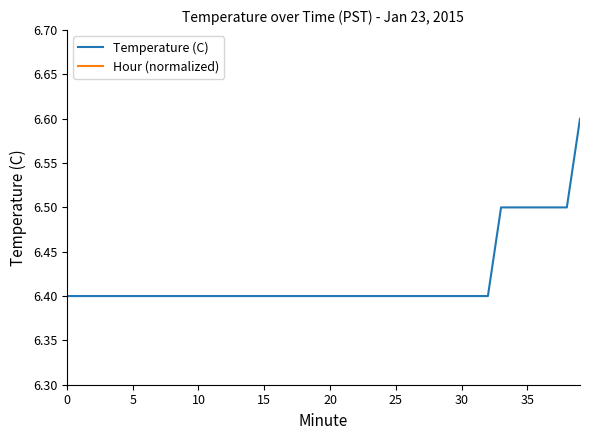

True or false: Temperature (C) has a value of 10.3 at 39.

False